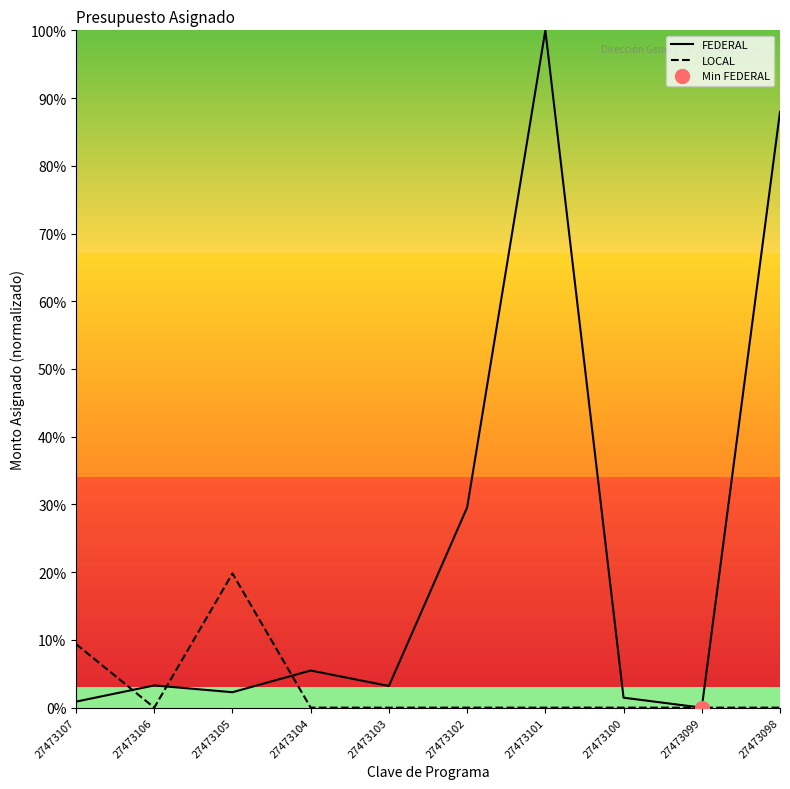

At which category is the sum across all series the highest?

27473101